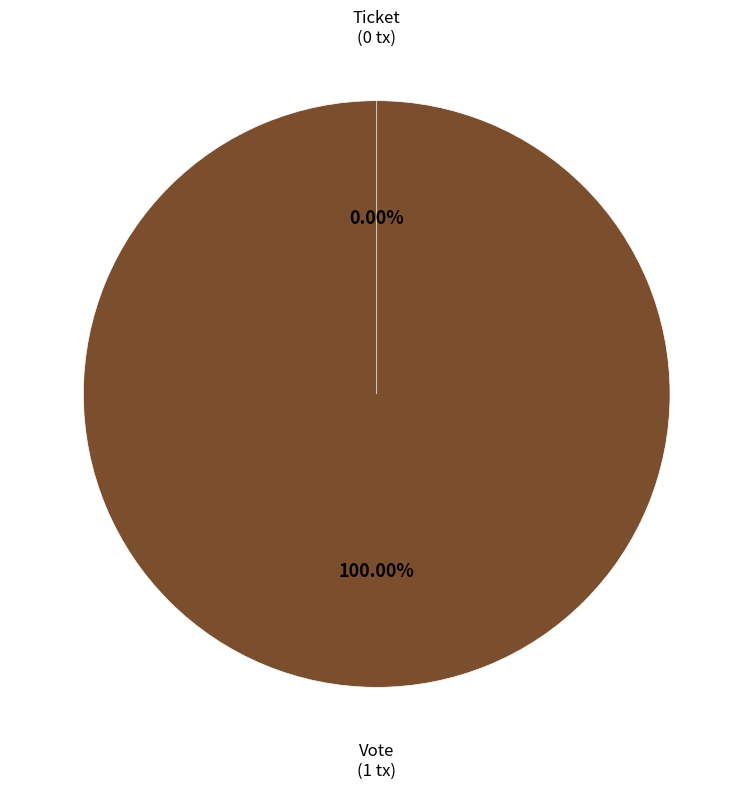

How many slices are in this pie chart?

2